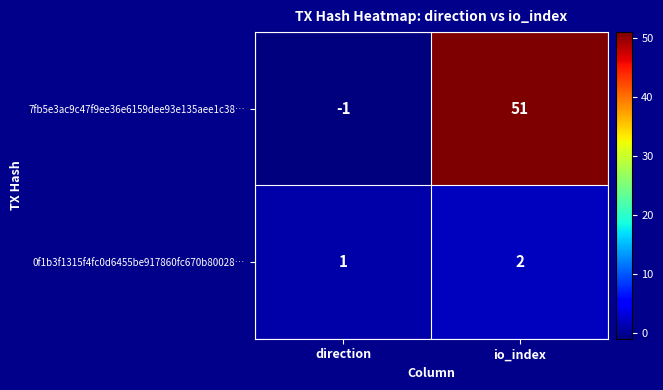

Which series has the largest total across all categories?

7fb5e3ac9c47f9ee36e6159dee93e135aee1c38…